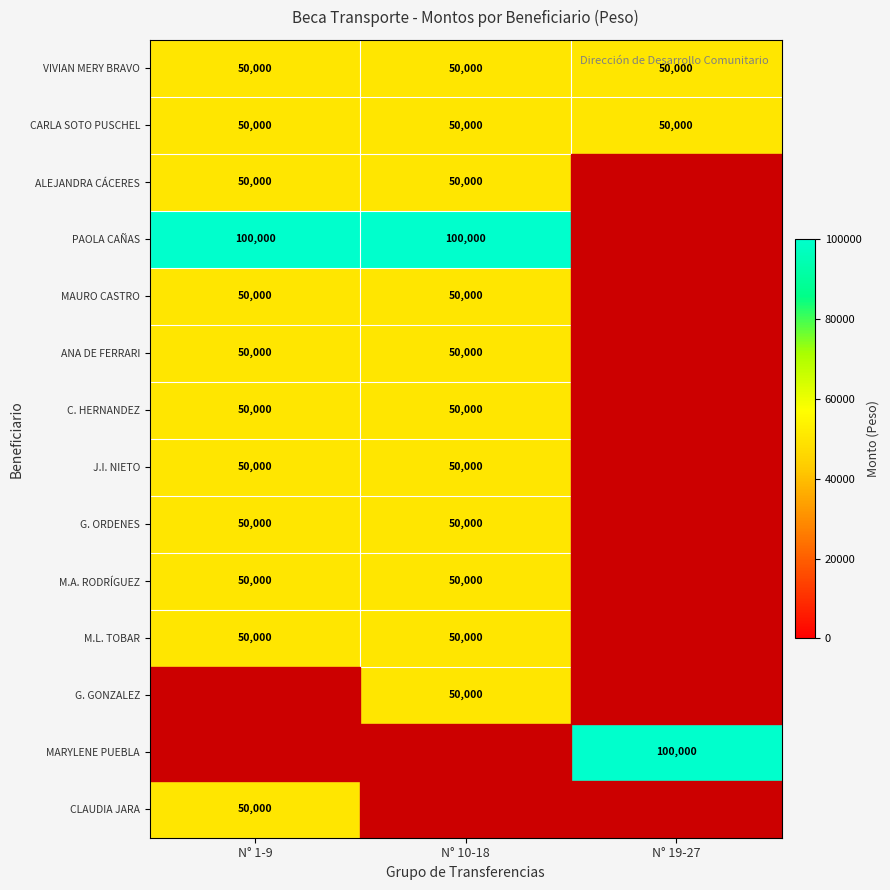

The value of MARYLENE PUEBLA at N° 19-27 is 131337. True or false?

False